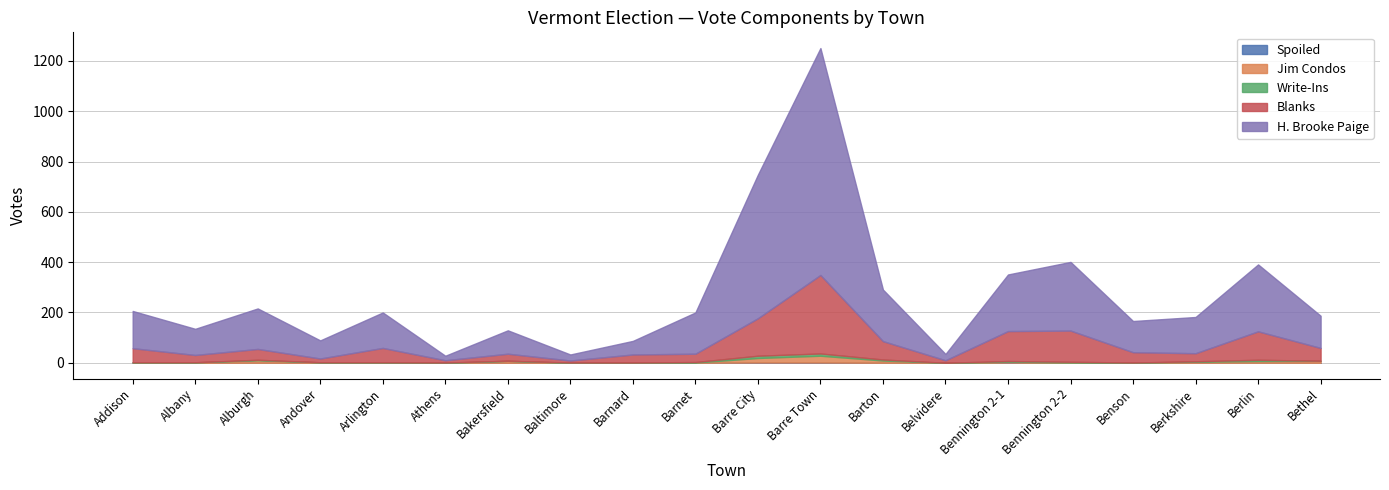

At which category does the chart reach its peak across all series?

Barre Town